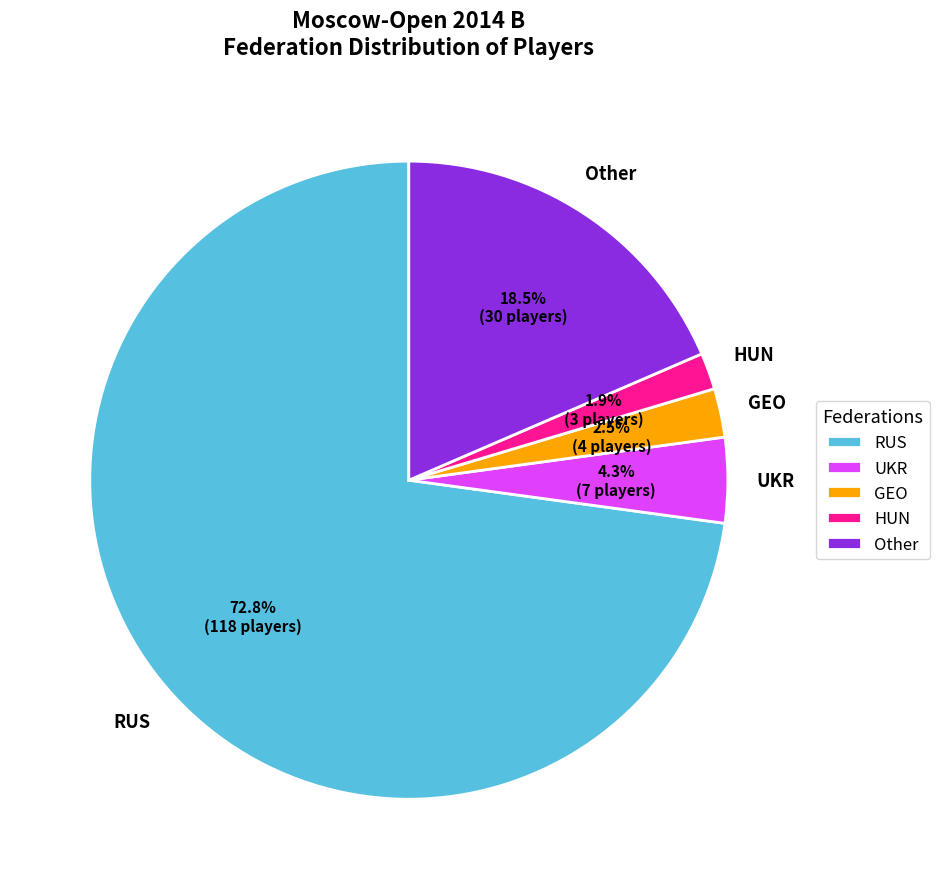

To the nearest percent, what percentage of the pie is RUS?

73%